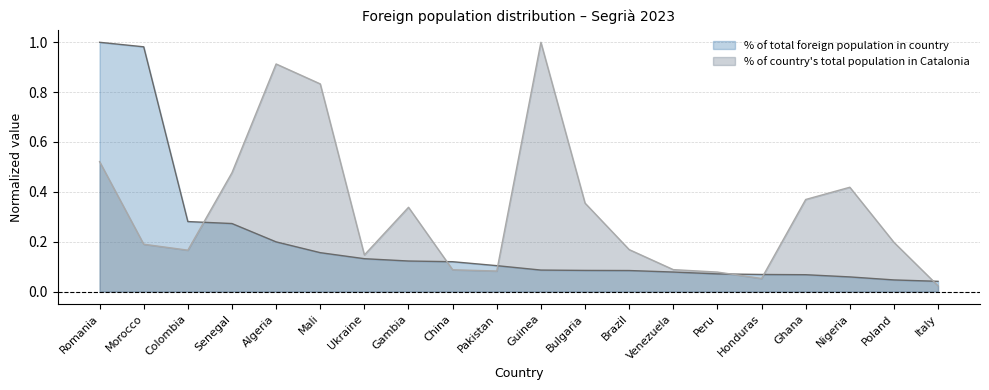

What value does the % of total foreign population in country series have at Romania?

1.0